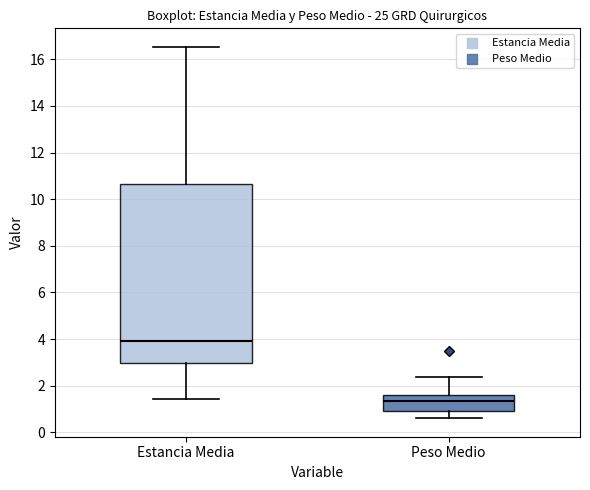

Where does the median line of the box for Estancia Media sit on the y-axis? The values are not printed on the chart, so give them approximately, as read against the axis.

4.0